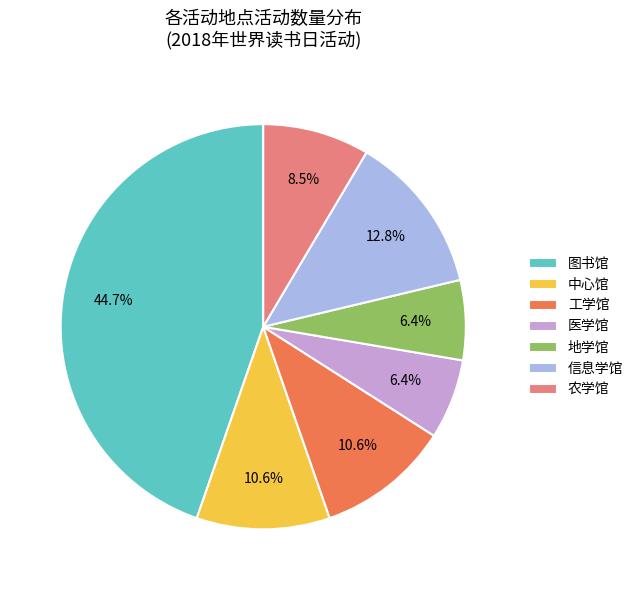

To the nearest percent, what portion does 信息学馆 represent?

13%